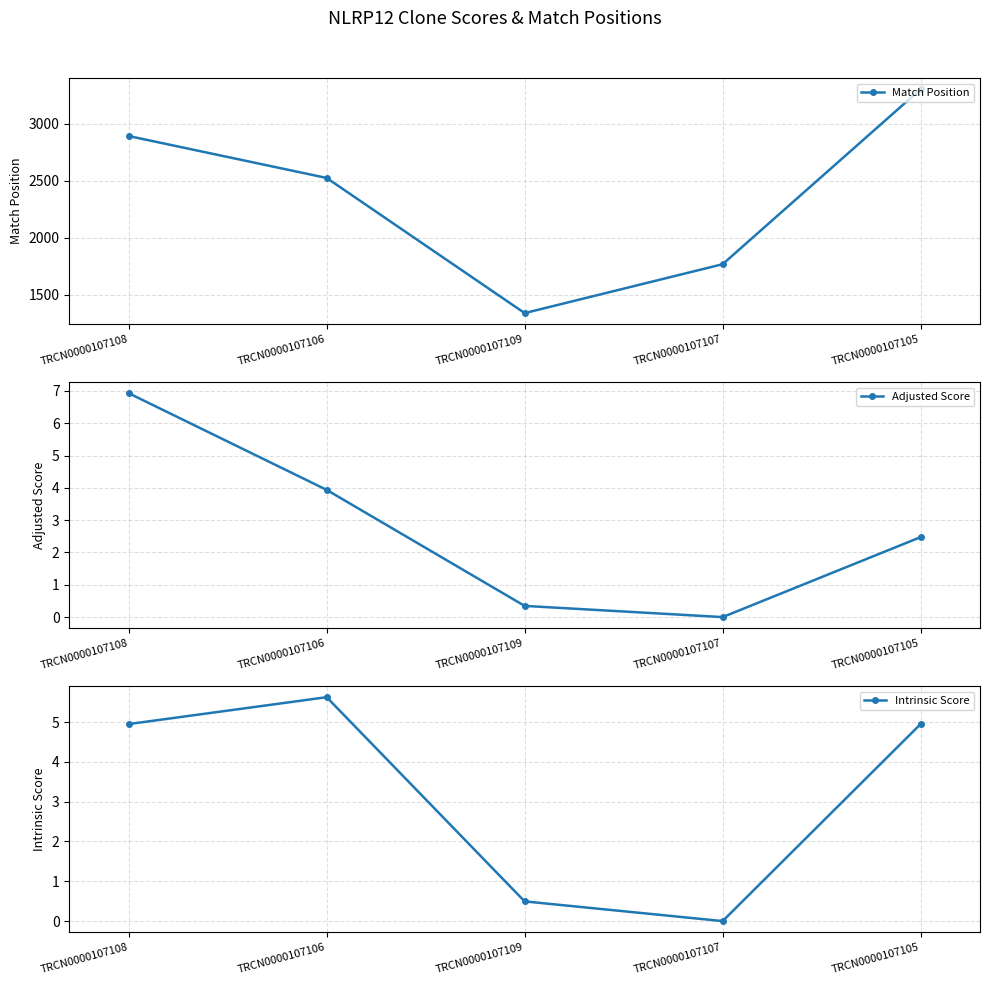

At which label is Intrinsic Score closest to 2?

TRCN0000107109